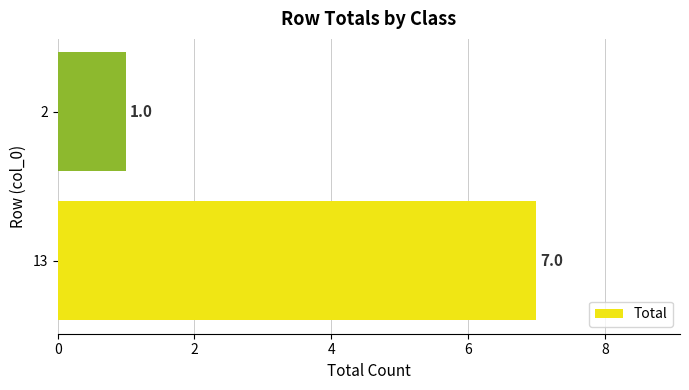

List the labels in order of value, largest first.

13, 2